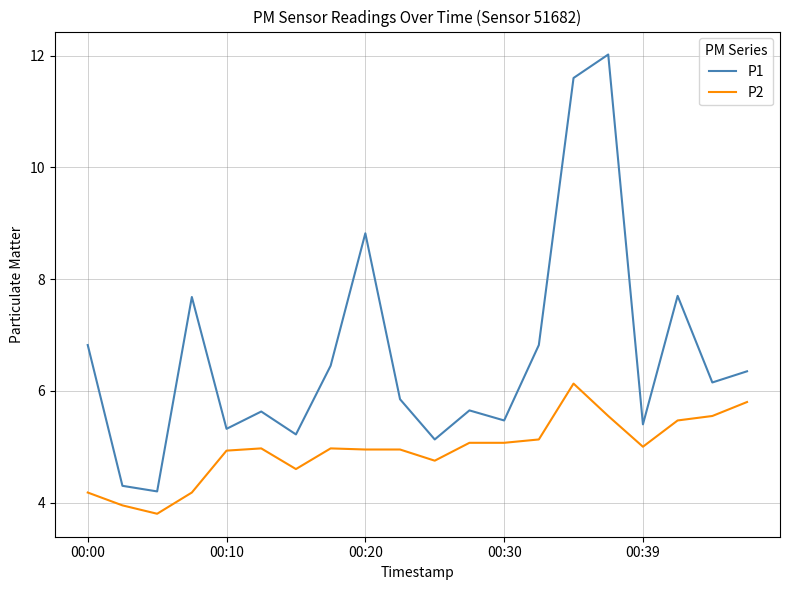

What is the minimum value for P1?

4.2